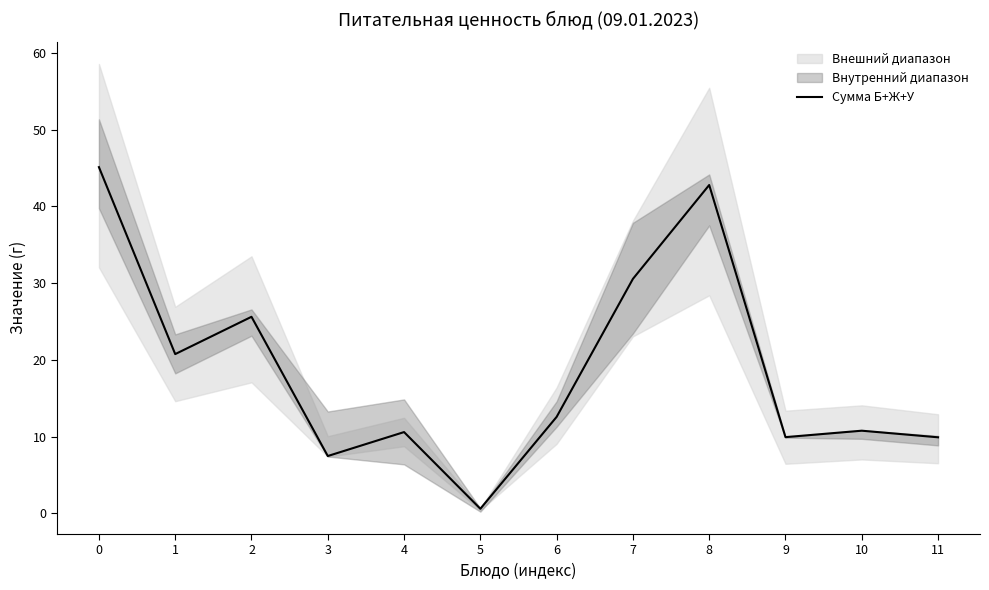

Is it true that the value at 8 is 60.4?

False